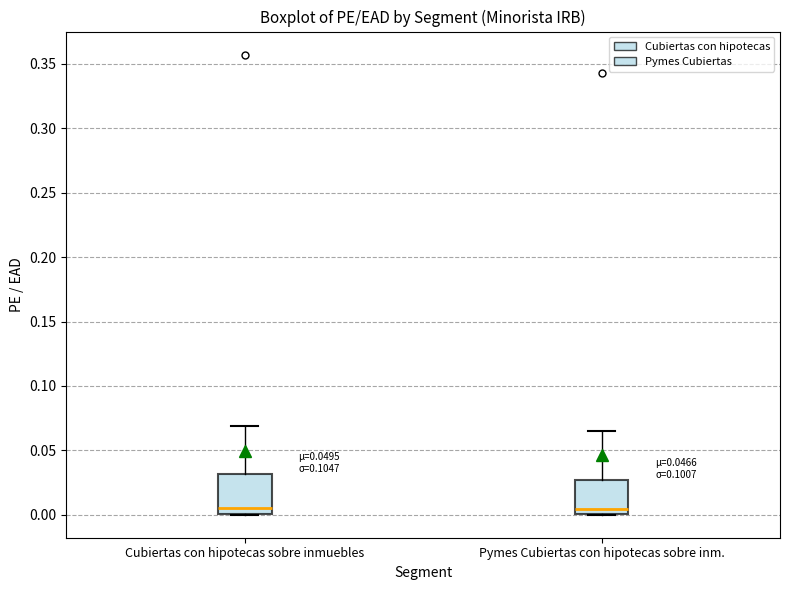

Reading left to right, read every box against the y-axis: the position of its median line, the range the box covers, and the ends of its whiskers. The values are not printed on the chart, so give them approximately, as read against the axis.

Cubiertas con hipotecas sobre inmuebles: median 0.005, box 0.000 to 0.030, whiskers 0.000 to 0.070
Pymes Cubiertas con hipotecas sobre inm.: median 0.005, box 0.000 to 0.025, whiskers 0.000 to 0.065